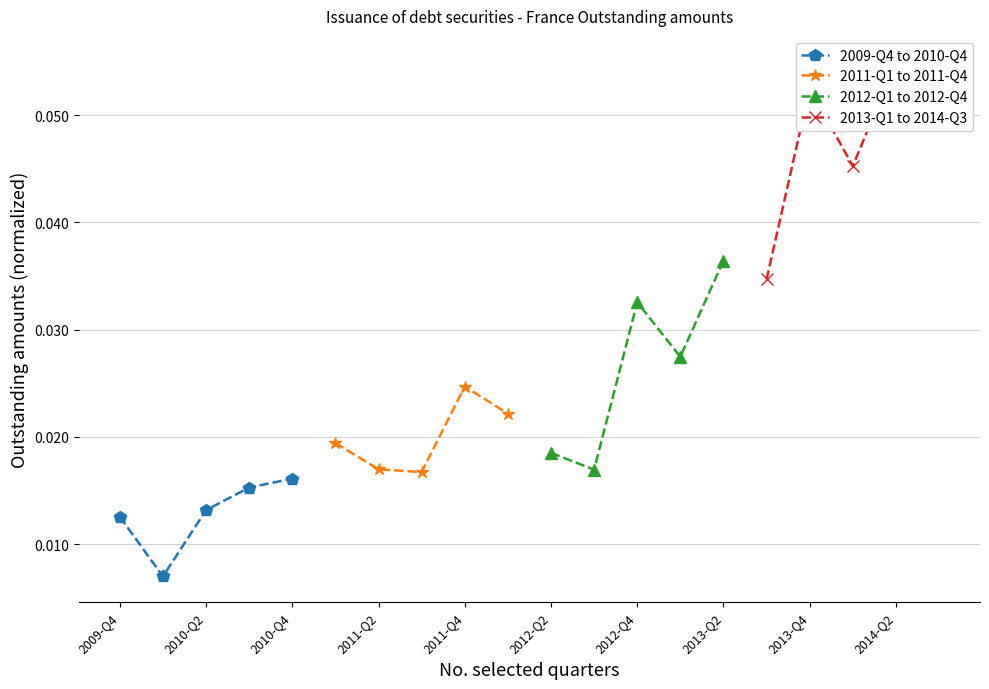

Count the 2009-Q4 to 2010-Q4 values in the range 0 to 1.

5